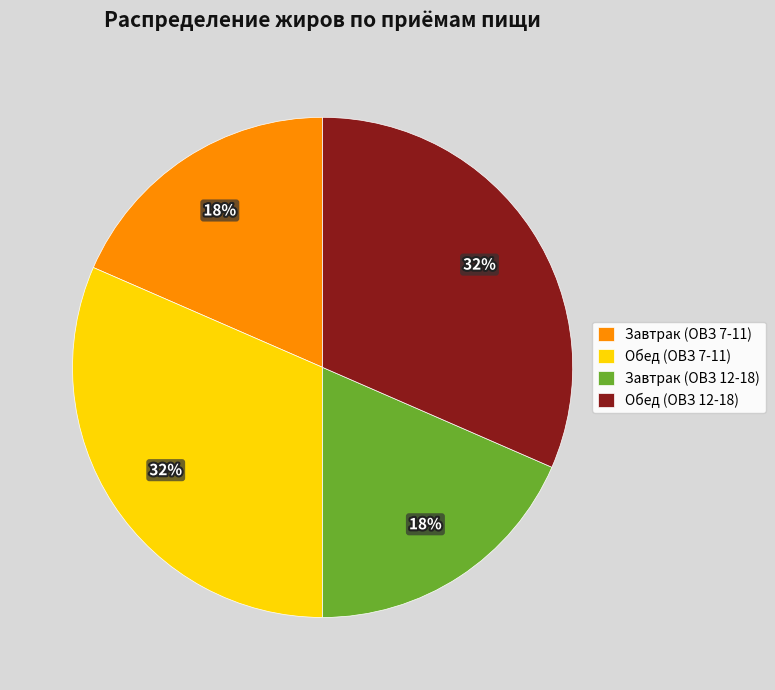

True or false: Завтрак (ОВЗ 12-18) accounts for 18% of the total.

True